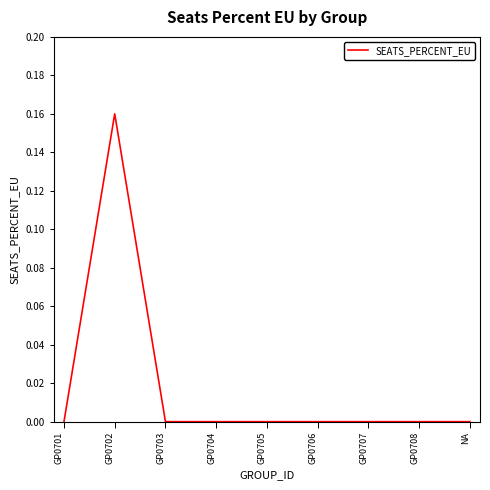

At which category does the chart reach its peak across all series?

GP0702